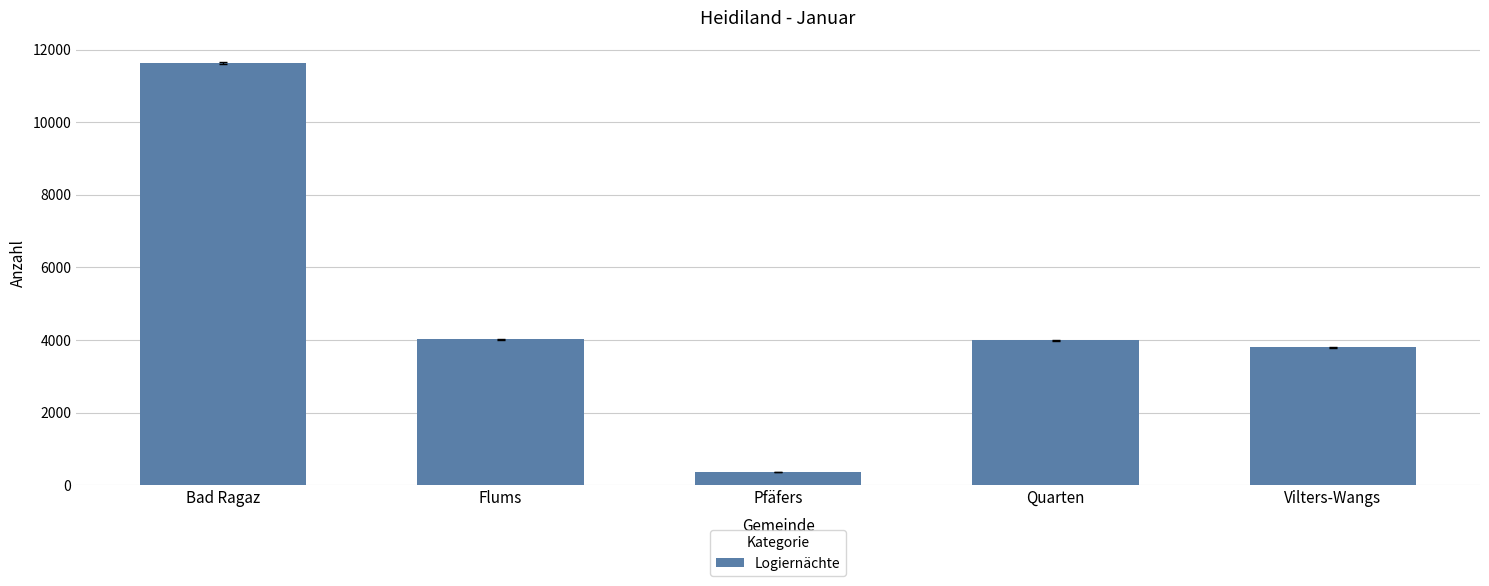

How many bars are there in total?

5